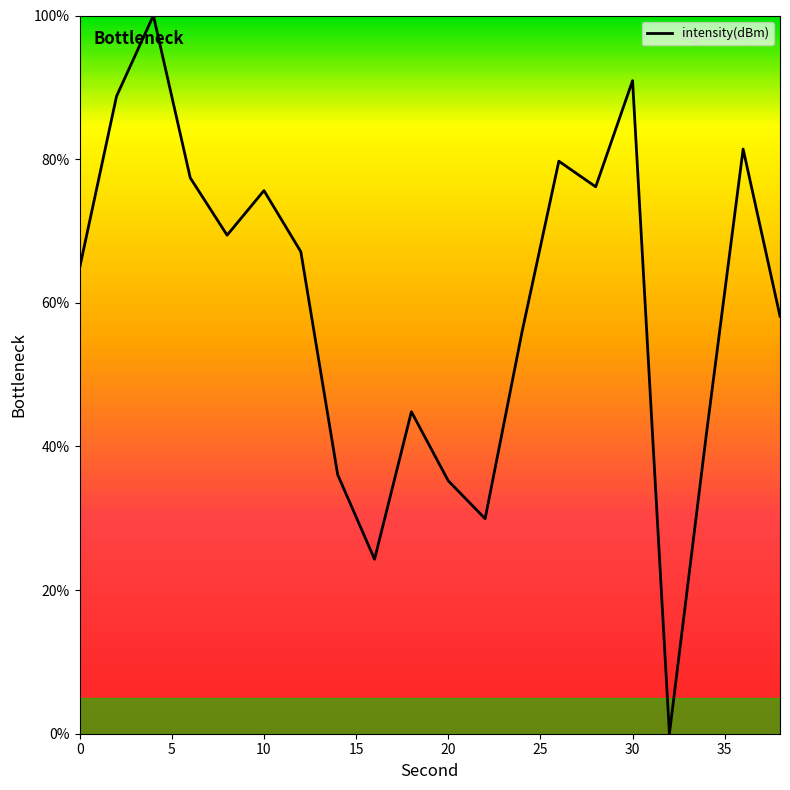

What is the maximum value shown in the chart?

100.0